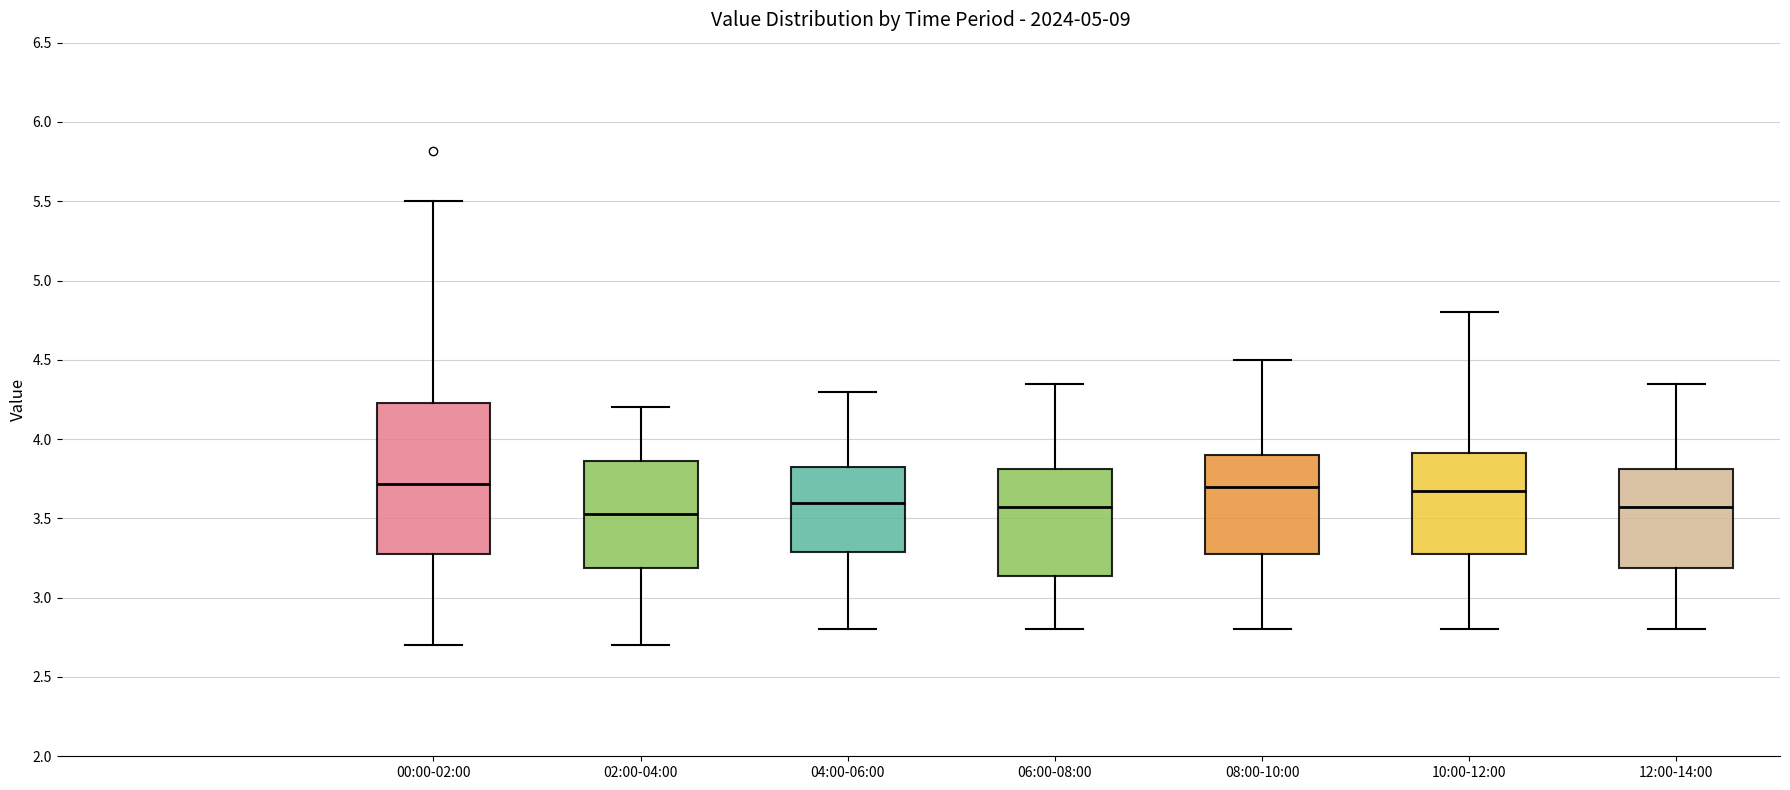

Comparing the boxes themselves (not the whiskers), which one is the tallest?

00:00-02:00